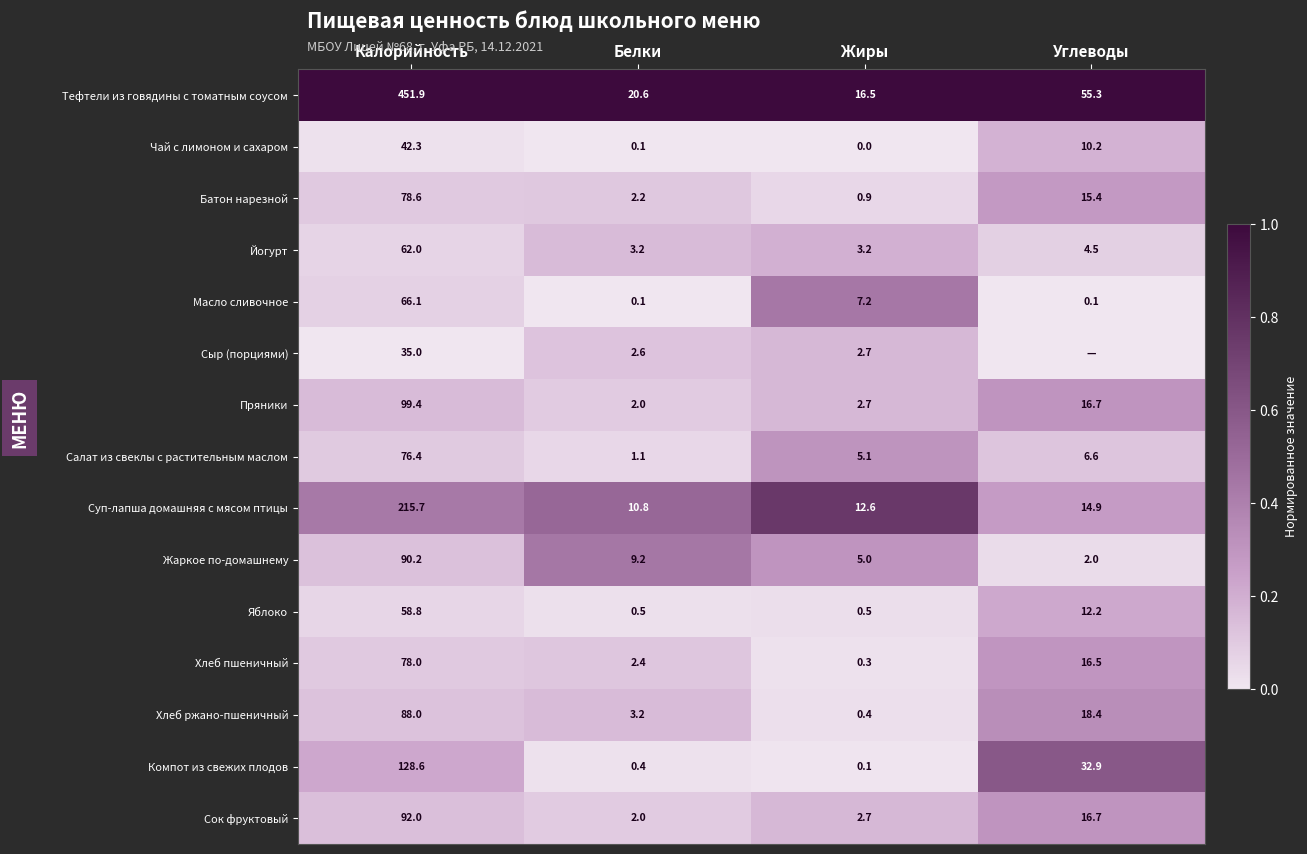

At how many categories does at least one series exceed 0?

4